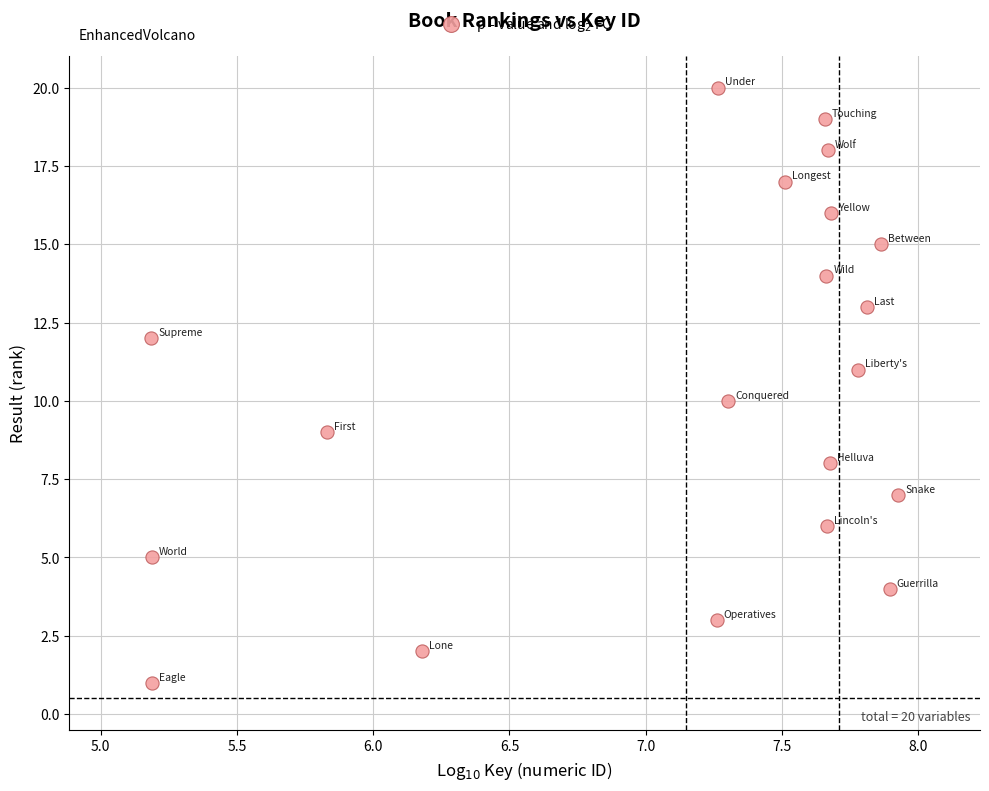

What is the range of Y values (max minus min)?

19